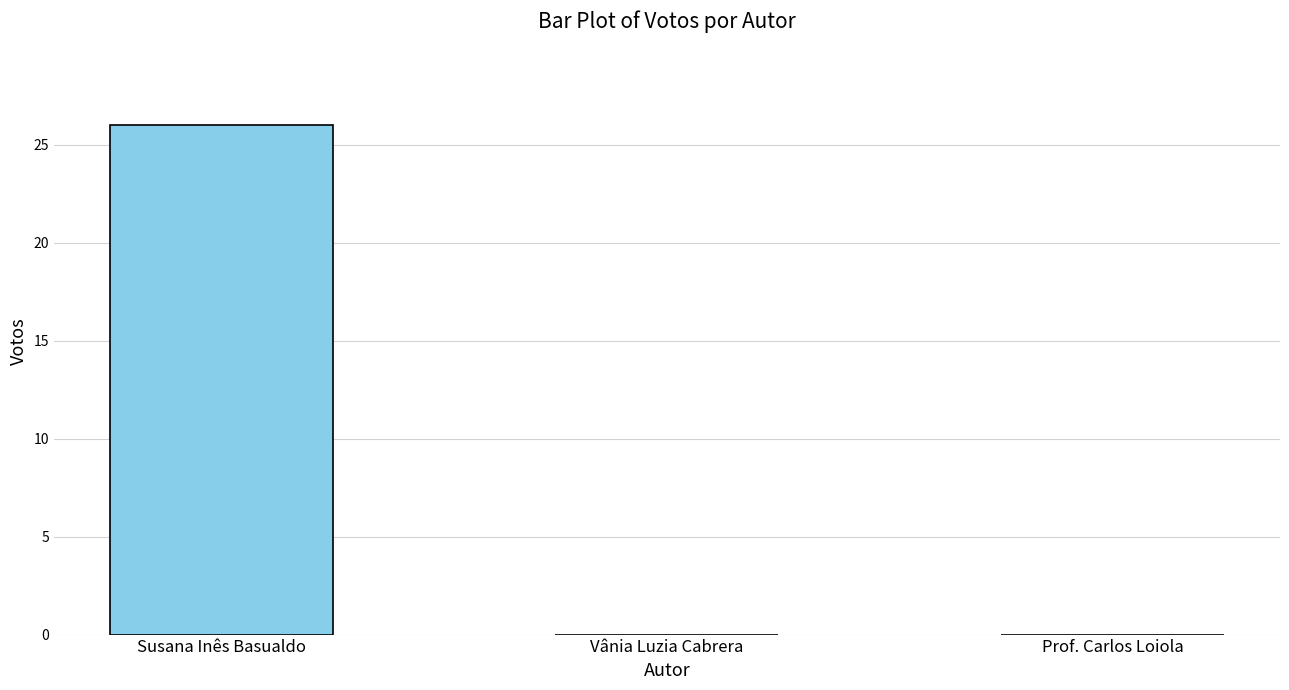

The value at Prof. Carlos Loiola is 15. True or false?

False